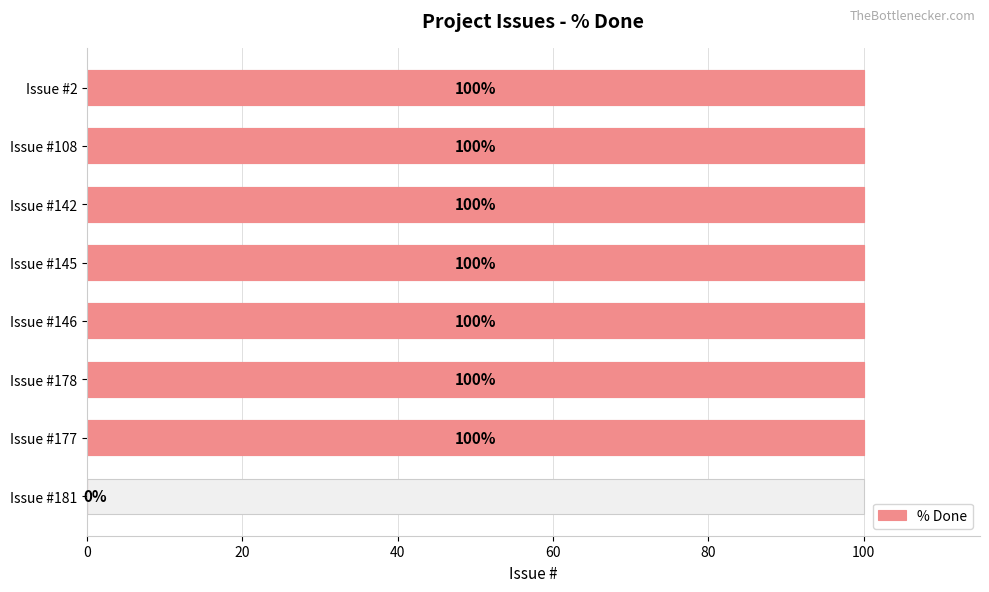

How many values are above zero?

7